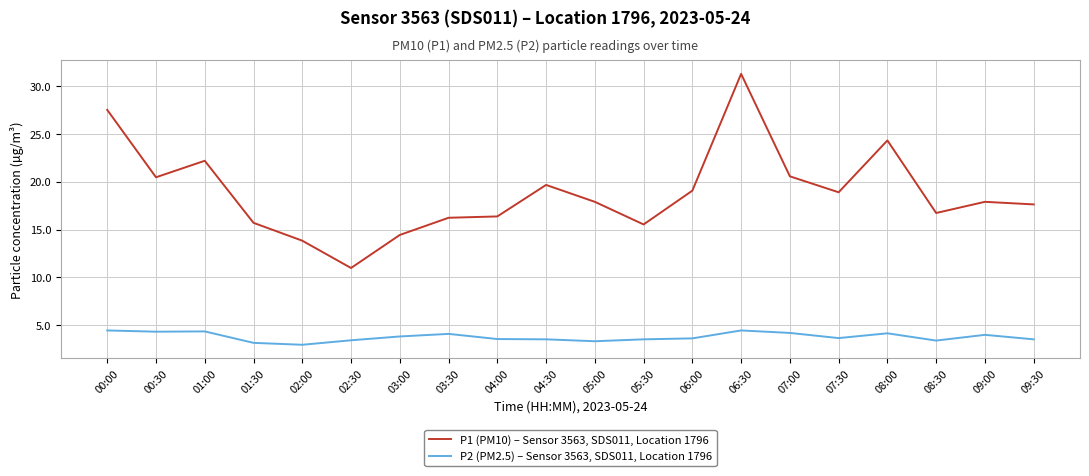

Rank the series by their average value, from lowest to highest.

P2 (PM2.5) – Sensor 3563, SDS011, Location 1796, P1 (PM10) – Sensor 3563, SDS011, Location 1796